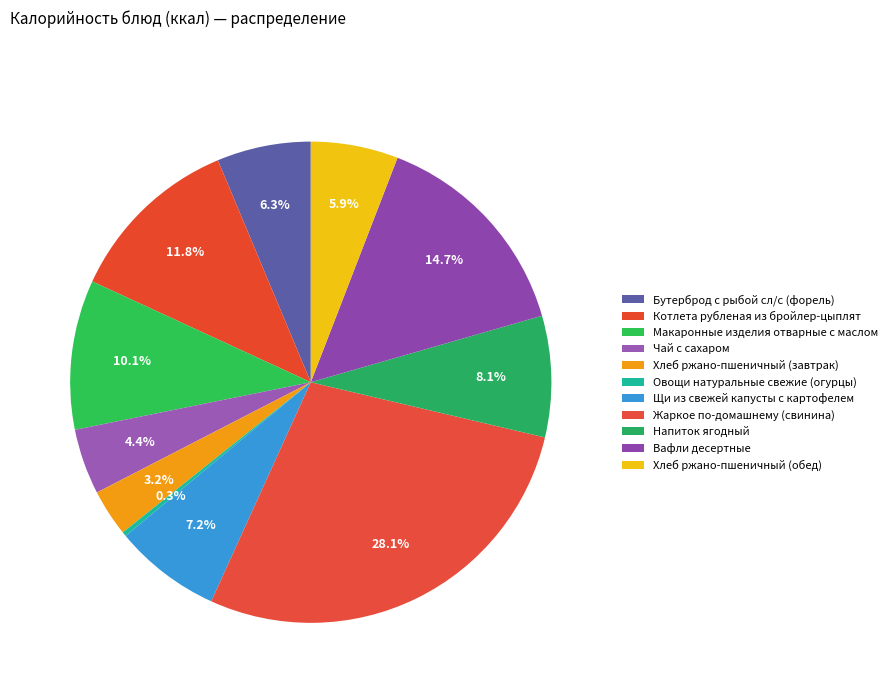

Is it true that Овощи натуральные свежие (огурцы) is 13% of the pie?

False